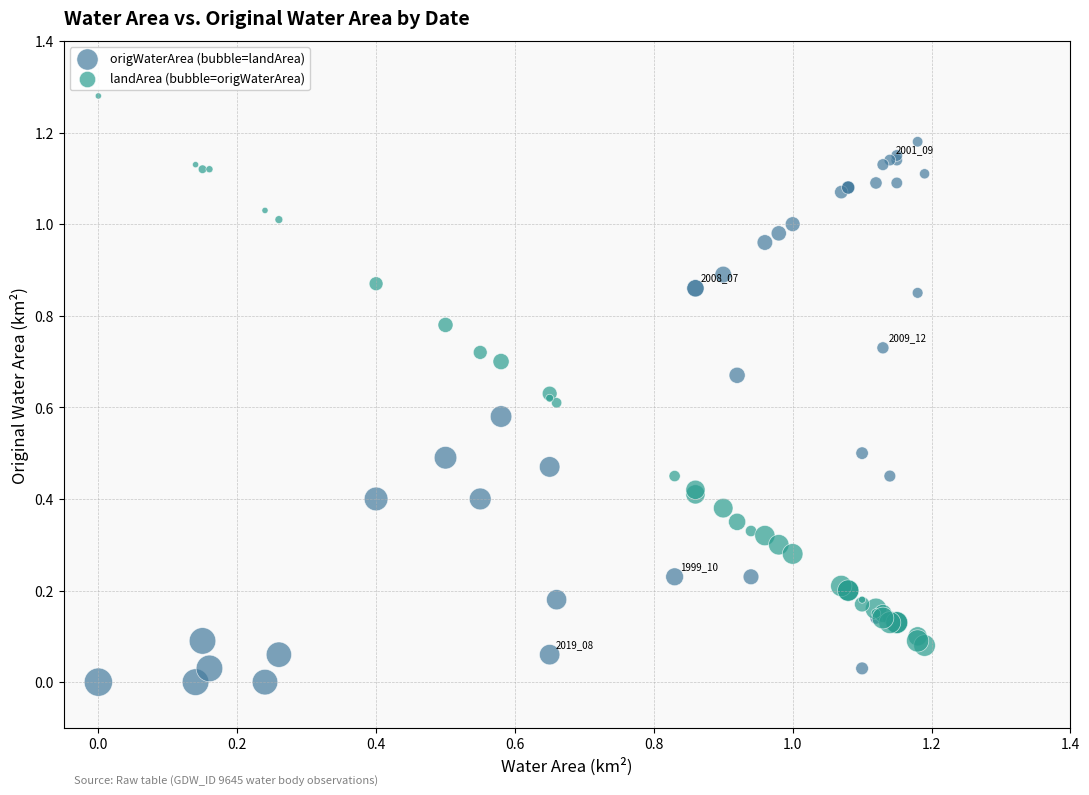

Which series reaches the maximum Y coordinate?

landArea (bubble=origWaterArea)